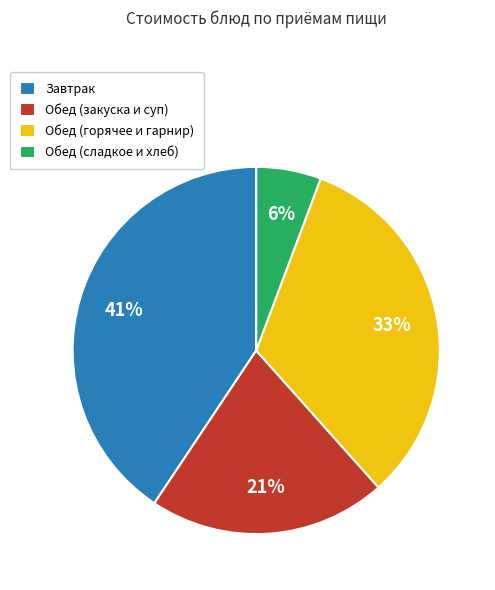

Count the number of slices in the pie.

4